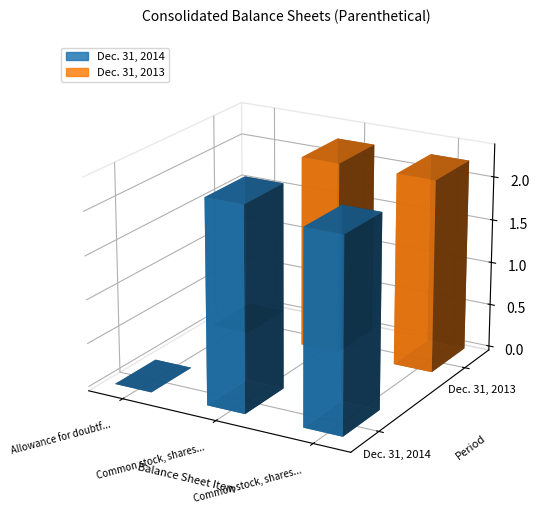

Between Allowance for doubtful accounts and Common stock, shares outstanding, which series saw the biggest shift?

Dec. 31, 2013